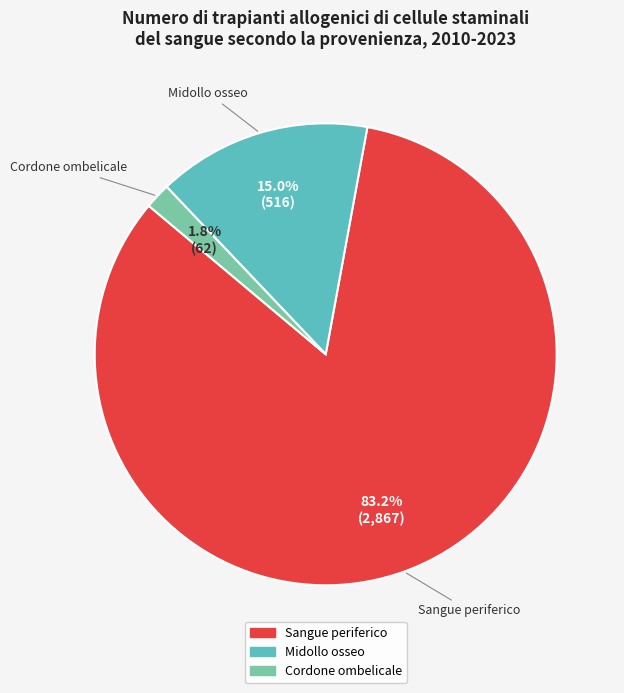

To the nearest percent, what is the difference between the largest and smallest slice percentages?

81%